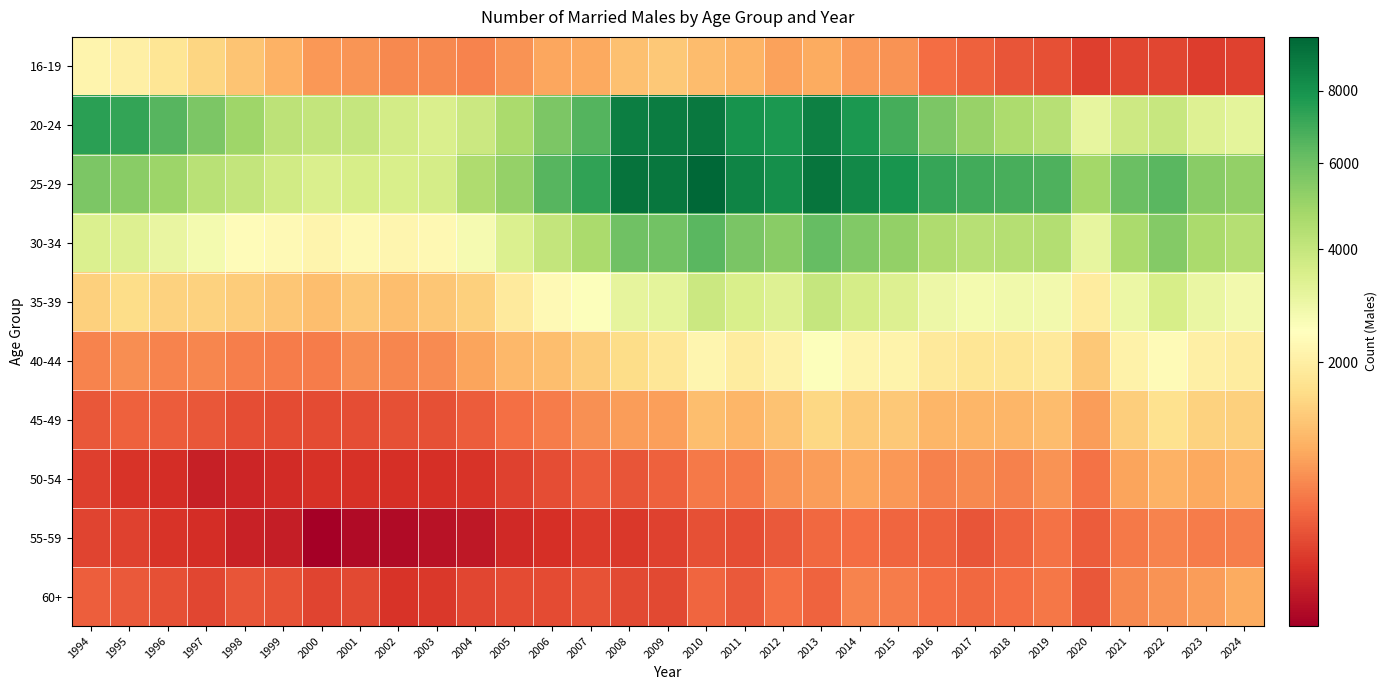

Reading left to right, list all the values displayed in this chart.

16-19: 1994=2179	1995=2037	1996=1761	1997=1461	1998=1215	1999=1005	2000=750	2001=740	2002=651	2003=635	2004=614	2005=724	2006=886	2007=896	2008=1168	2009=1271	2010=1129	2011=1013	2012=842	2013=935	2014=784	2015=719	2016=458	2017=386	2018=326	2019=294	2020=227	2021=254	2022=258	2023=218	2024=231
20-24: 1994=7470	1995=7285	1996=6505	1997=5662	1998=4922	1999=4166	2000=4055	2001=3969	2002=3667	2003=3479	2004=3851	2005=4655	2006=5697	2007=6591	2008=8792	2009=8805	2010=8988	2011=7972	2012=7817	2013=8668	2014=7806	2015=6882	2016=5695	2017=5051	2018=4559	2019=4323	2020=3075	2021=3780	2022=3946	2023=3327	2024=3193
25-29: 1994=5648	1995=5370	1996=4925	1997=4303	1998=4049	1999=3702	2000=3459	2001=3587	2002=3524	2003=3607	2004=4515	2005=5102	2006=6494	2007=7354	2008=9211	2009=9082	2010=9674	2011=8522	2012=8149	2013=9121	2014=8346	2015=7894	2016=7174	2017=6970	2018=6796	2019=6702	2020=4794	2021=6055	2022=6439	2023=5378	2024=5191
30-34: 1994=3453	1995=3383	1996=3041	1997=2772	1998=2370	1999=2316	2000=2152	2001=2305	2002=2202	2003=2269	2004=2706	2005=3422	2006=4039	2007=4611	2008=5938	2009=5909	2010=6430	2011=5705	2012=5383	2013=6217	2014=5564	2015=5147	2016=4533	2017=4328	2018=4395	2019=4418	2020=3109	2021=4650	2022=5518	2023=4640	2024=4402
35-39: 1994=1384	1995=1574	1996=1420	1997=1400	1998=1334	1999=1233	2000=1141	2001=1258	2002=1139	2003=1249	2004=1389	2005=1892	2006=2291	2007=2536	2008=3127	2009=3169	2010=3841	2011=3513	2012=3339	2013=3988	2014=3619	2015=3379	2016=2919	2017=2764	2018=2857	2019=2818	2020=1925	2021=2947	2022=3553	2023=3009	2024=2821
40-44: 1994=603	1995=683	1996=608	1997=618	1998=568	1999=559	2000=551	2001=673	2002=625	2003=666	2004=863	2005=1075	2006=1152	2007=1322	2008=1579	2009=1799	2010=2191	2011=1915	2012=2091	2013=2544	2014=2162	2015=2141	2016=1848	2017=1761	2018=1769	2019=1876	2020=1260	2021=2081	2022=2347	2023=2022	2024=1935
45-49: 1994=334	1995=386	1996=357	1997=338	1998=287	1999=278	2000=272	2001=287	2002=301	2003=301	2004=366	2005=471	2006=553	2007=691	2008=793	2009=828	2010=1137	2011=1047	2012=1187	2013=1499	2014=1295	2015=1281	2016=1040	2017=1040	2018=1044	2019=1122	2020=792	2021=1345	2022=1657	2023=1404	2024=1378
50-54: 1994=223	1995=184	1996=159	1997=118	1998=132	1999=151	2000=173	2001=172	2002=164	2003=165	2004=184	2005=231	2006=288	2007=358	2008=319	2009=392	2010=535	2011=534	2012=713	2013=809	2014=885	2015=753	2016=592	2017=636	2018=595	2019=723	2020=485	2021=853	2022=994	2023=915	2024=989
55-59: 1994=242	1995=234	1996=180	1997=160	1998=122	1999=109	2000=71	2001=77	2002=78	2003=88	2004=97	2005=145	2006=164	2007=204	2008=201	2009=232	2010=295	2011=285	2012=347	2013=430	2014=455	2015=411	2016=386	2017=325	2018=402	2019=484	2020=358	2021=538	2022=613	2023=560	2024=575
60+: 1994=371	1995=345	1996=297	1997=257	1998=320	1999=311	2000=241	2001=262	2002=181	2003=196	2004=254	2005=274	2006=281	2007=306	2008=267	2009=263	2010=422	2011=353	2012=474	2013=397	2014=610	2015=550	2016=456	2017=423	2018=459	2019=525	2020=334	2021=652	2022=723	2023=802	2024=938